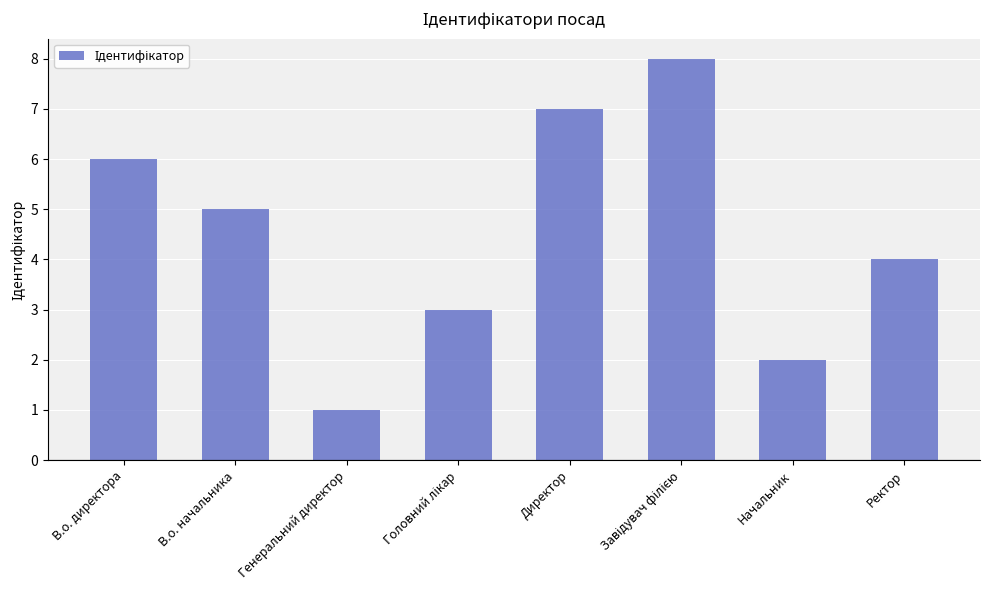

What is the change in value from В.о. директора to Начальник?

-4